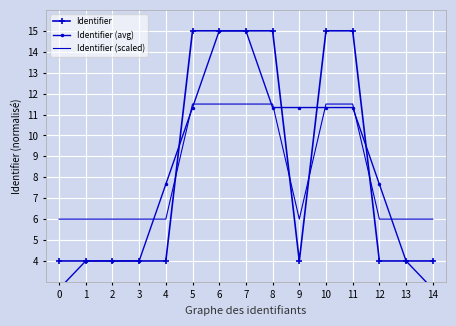

Which series has the largest total across all categories?

Identifier